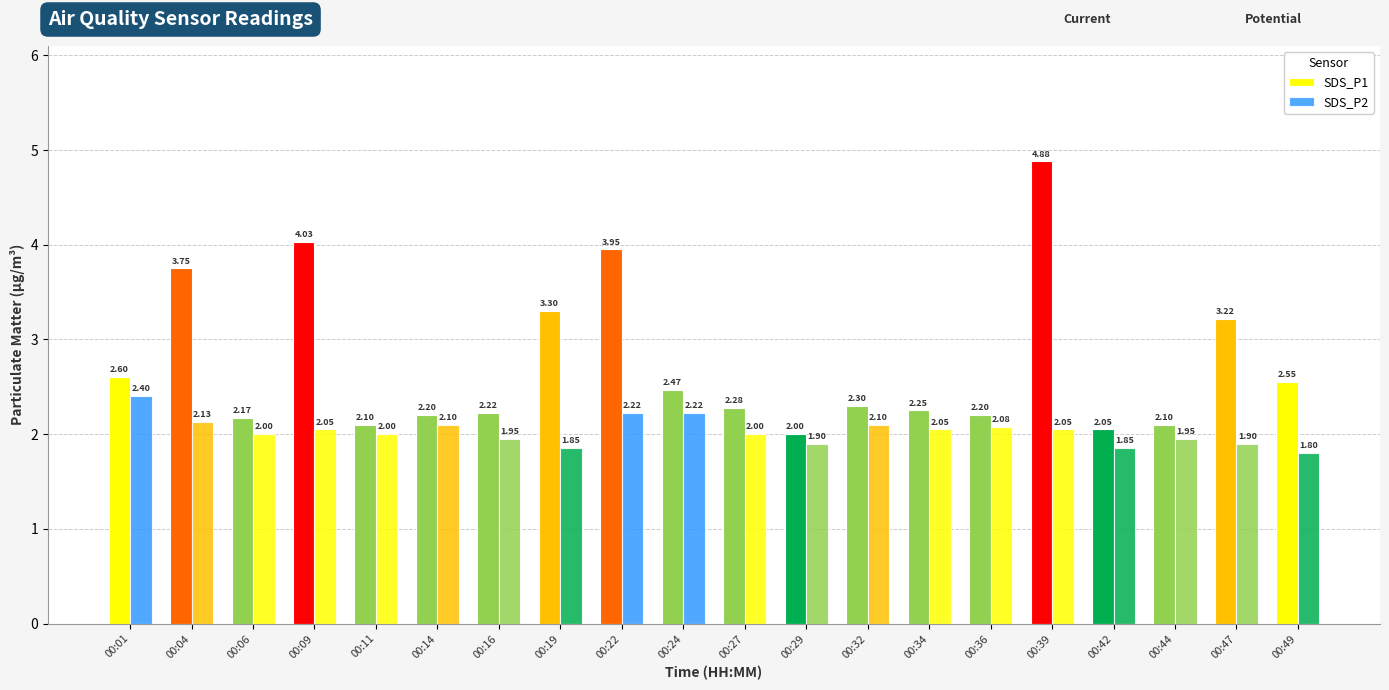

How many bars are there in each group?

2